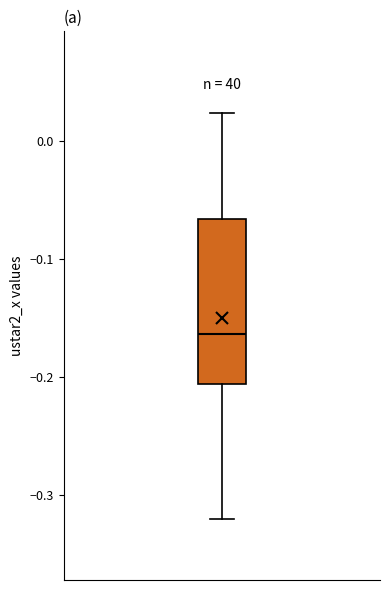

Transcribe this box plot: give where the median line is, the range the box spans, and where the two whiskers end, as read against the y-axis. The values are not printed on the chart, so give them approximately, as read against the axis.

median -0.16, box -0.21 to -0.07, whiskers -0.32 to 0.02